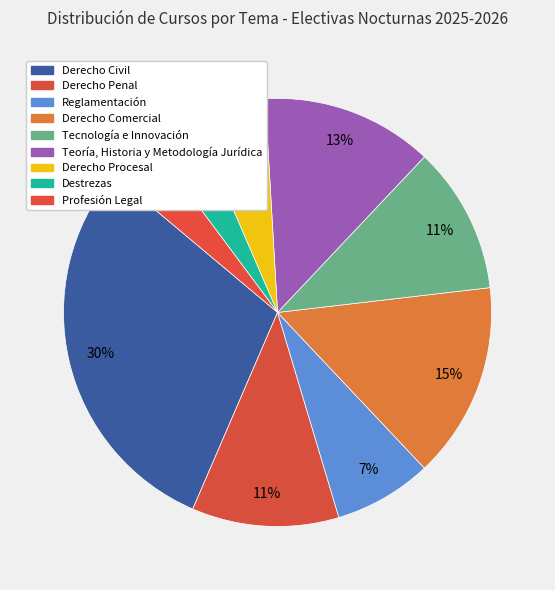

How many slices are in this pie chart?

9